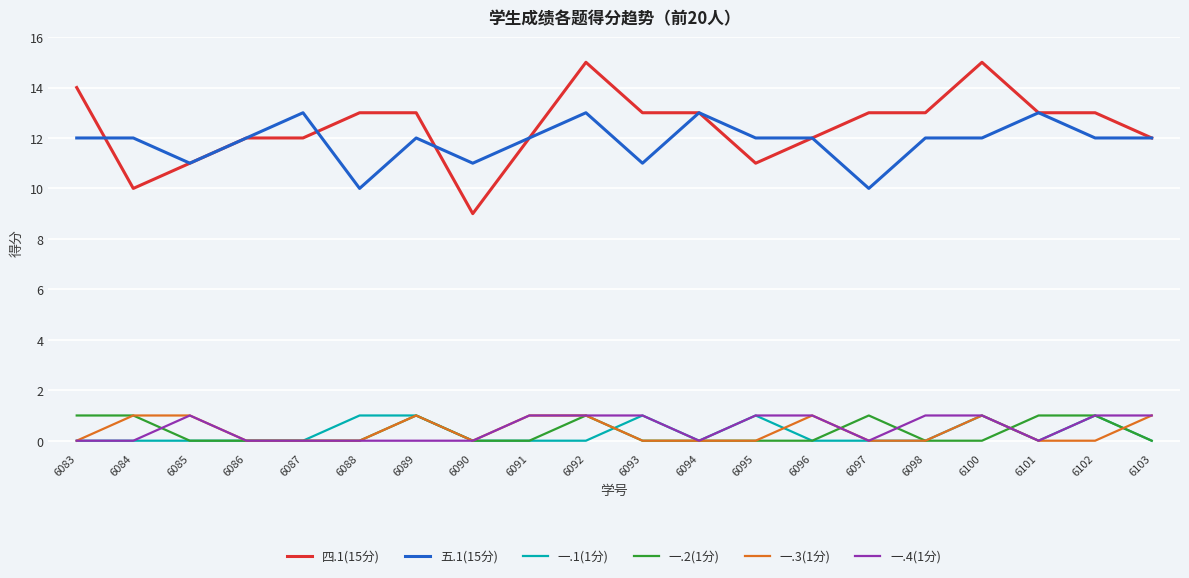

How many distinct data groups are displayed?

6